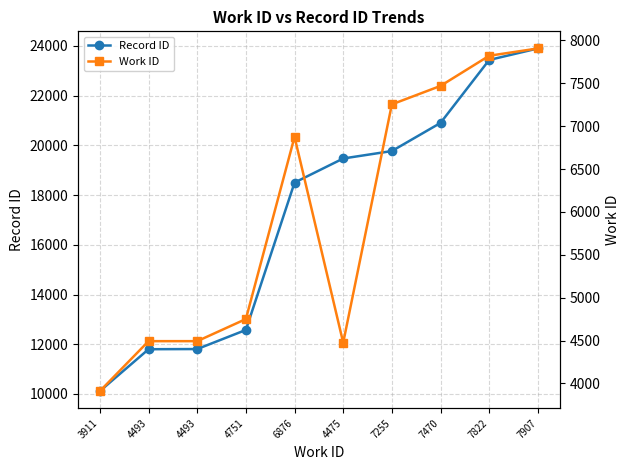

What is the label of the 4th point from the left?

4751